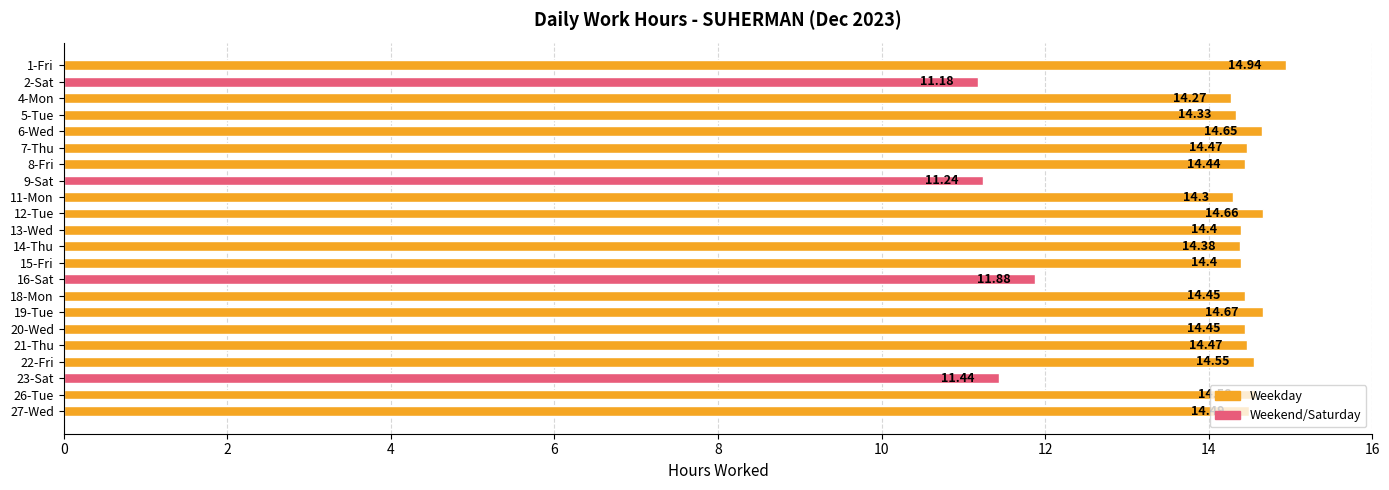

Which has a higher value, 2-Sat or 11-Mon?

11-Mon